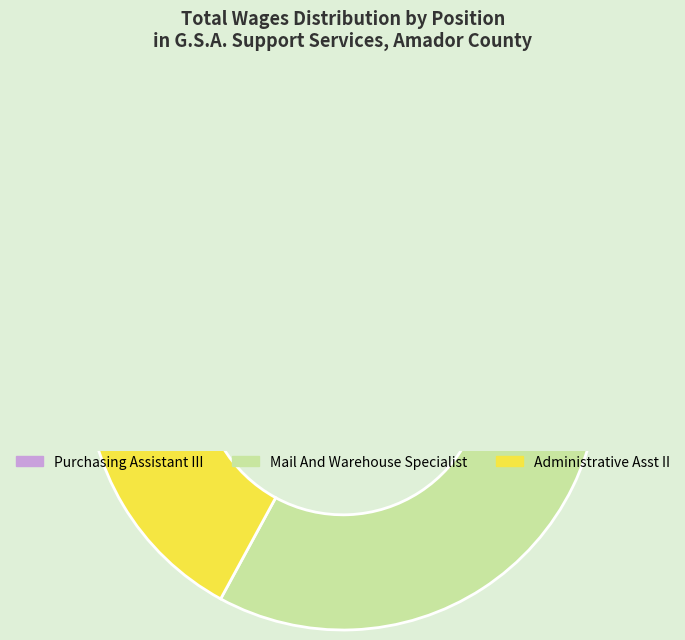

To the nearest percent, what is the difference between the largest and smallest slice percentages?

32%